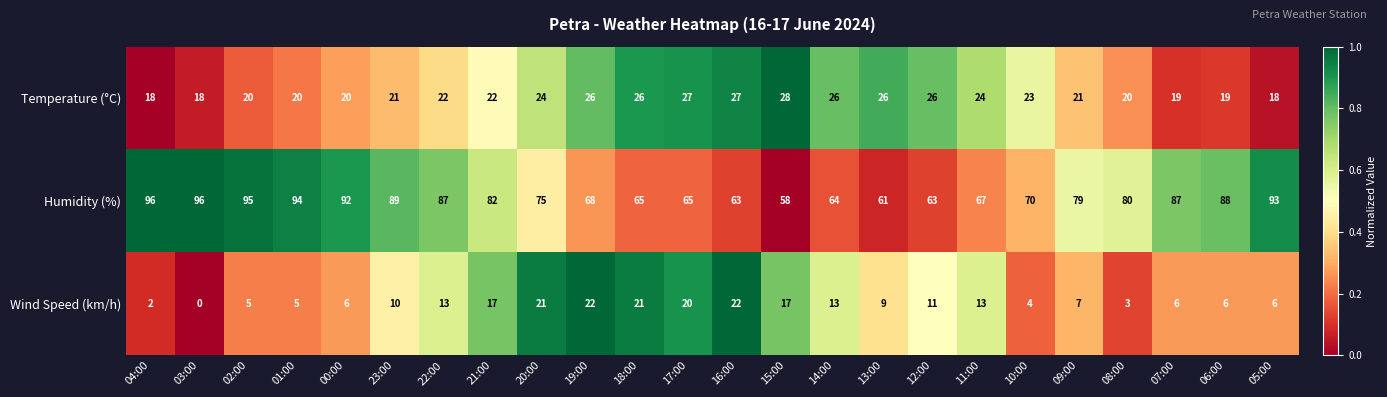

Which series has the largest total across all categories?

Humidity (%)